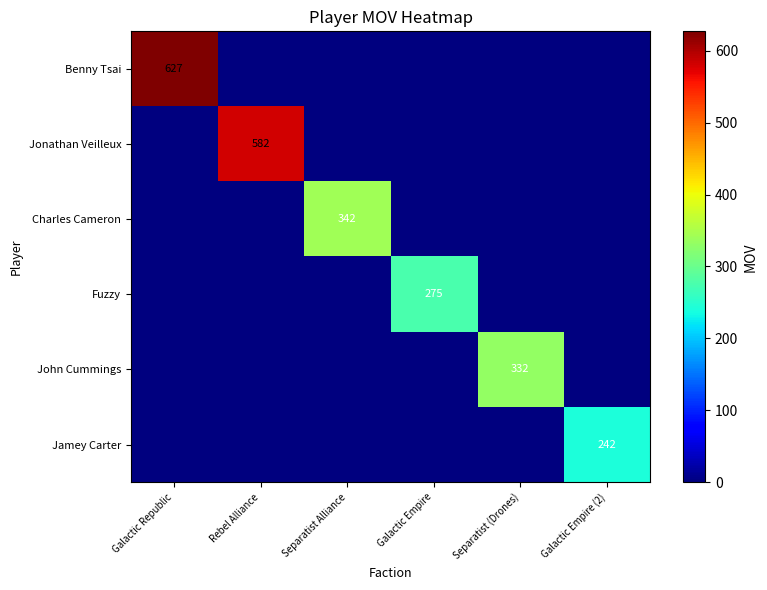

The value of Jamey Carter at Galactic Empire (2) is 421. True or false?

False